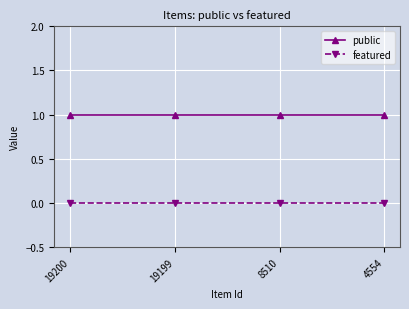

Rank the series by their average value, from lowest to highest.

featured, public